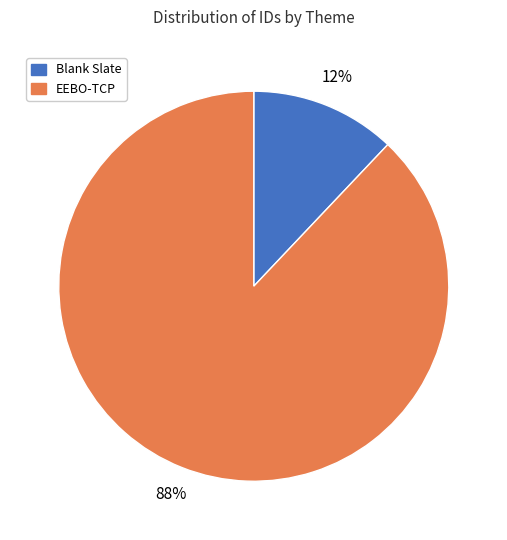

The EEBO-TCP slice represents 77% of the pie. True or false?

False